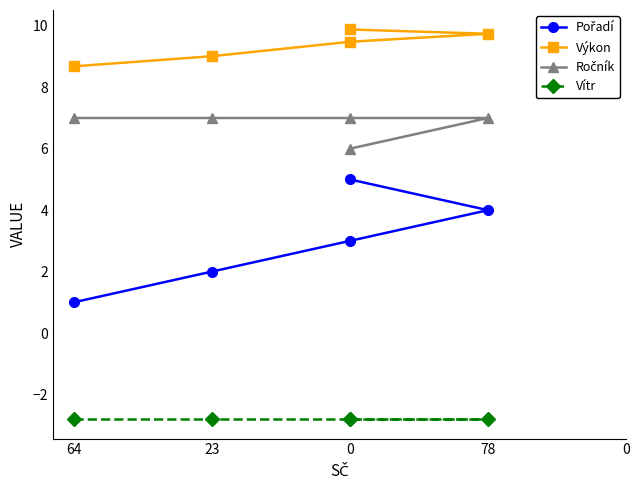

What are all the series names shown in the legend?

Pořadí, Výkon, Ročník, Vítr